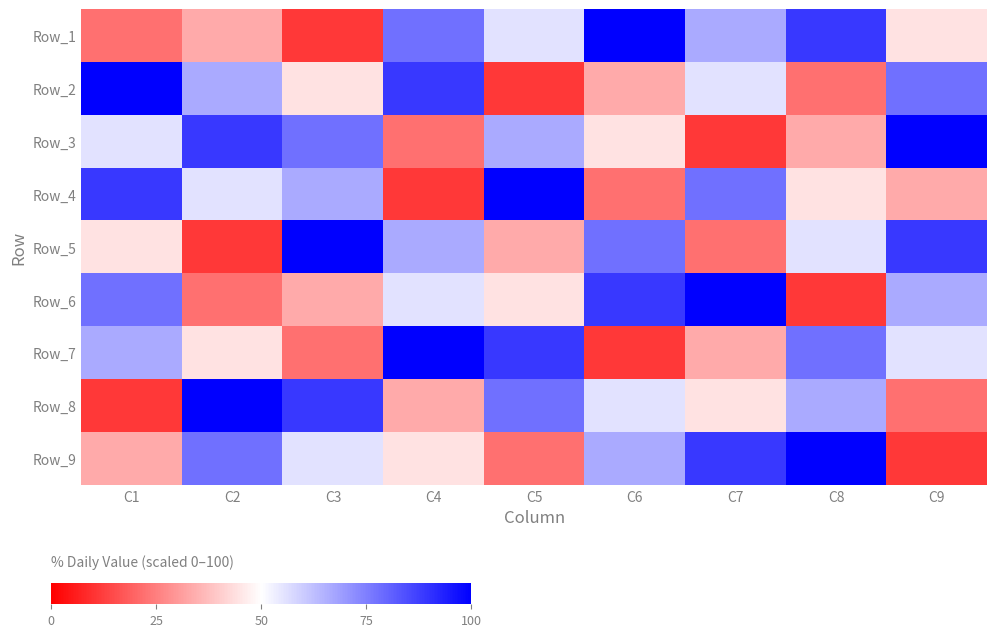

Reading left to right, transcribe all the data shown in this chart.

Row_1: C1=22.2	C2=33.3	C3=11.1	C4=77.8	C5=55.6	C6=100.0	C7=66.7	C8=88.9	C9=44.4
Row_2: C1=100.0	C2=66.7	C3=44.4	C4=88.9	C5=11.1	C6=33.3	C7=55.6	C8=22.2	C9=77.8
Row_3: C1=55.6	C2=88.9	C3=77.8	C4=22.2	C5=66.7	C6=44.4	C7=11.1	C8=33.3	C9=100.0
Row_4: C1=88.9	C2=55.6	C3=66.7	C4=11.1	C5=100.0	C6=22.2	C7=77.8	C8=44.4	C9=33.3
Row_5: C1=44.4	C2=11.1	C3=100.0	C4=66.7	C5=33.3	C6=77.8	C7=22.2	C8=55.6	C9=88.9
Row_6: C1=77.8	C2=22.2	C3=33.3	C4=55.6	C5=44.4	C6=88.9	C7=100.0	C8=11.1	C9=66.7
Row_7: C1=66.7	C2=44.4	C3=22.2	C4=100.0	C5=88.9	C6=11.1	C7=33.3	C8=77.8	C9=55.6
Row_8: C1=11.1	C2=100.0	C3=88.9	C4=33.3	C5=77.8	C6=55.6	C7=44.4	C8=66.7	C9=22.2
Row_9: C1=33.3	C2=77.8	C3=55.6	C4=44.4	C5=22.2	C6=66.7	C7=88.9	C8=100.0	C9=11.1